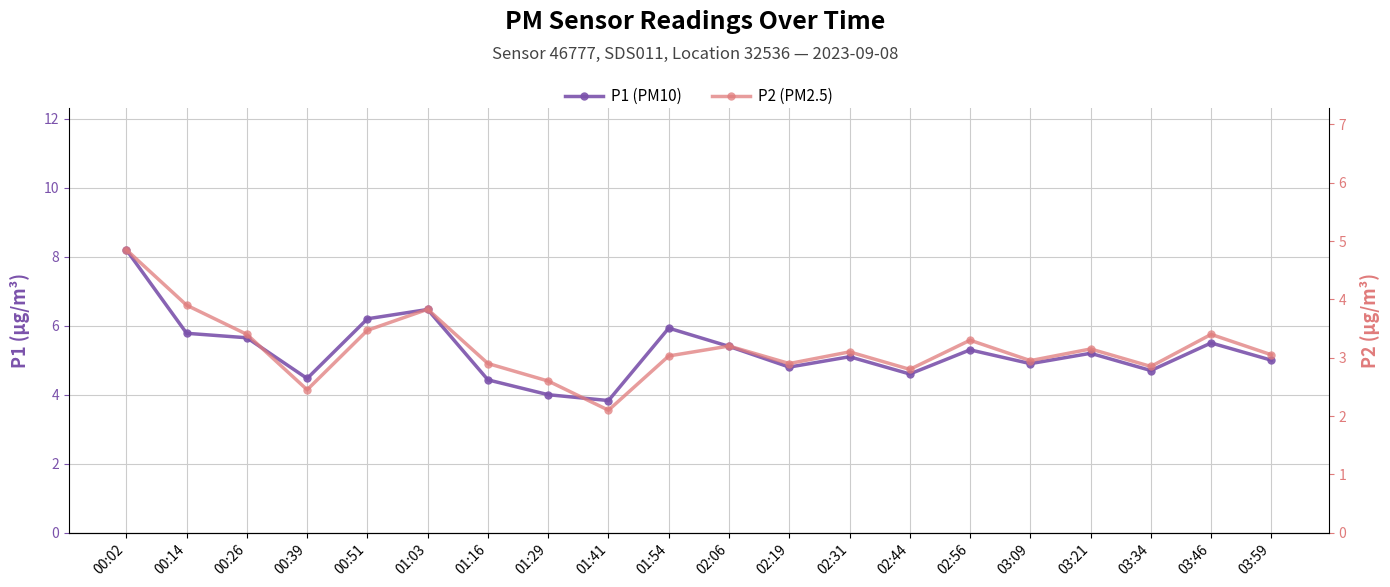

How many series are shown in this chart?

2